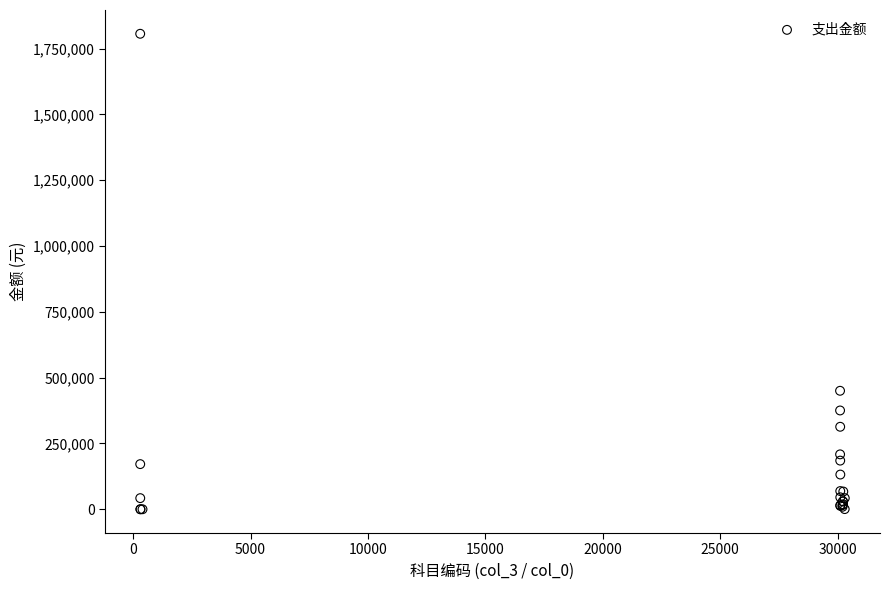

What Y value in the scatter plot is closest to 903348?

450168.0